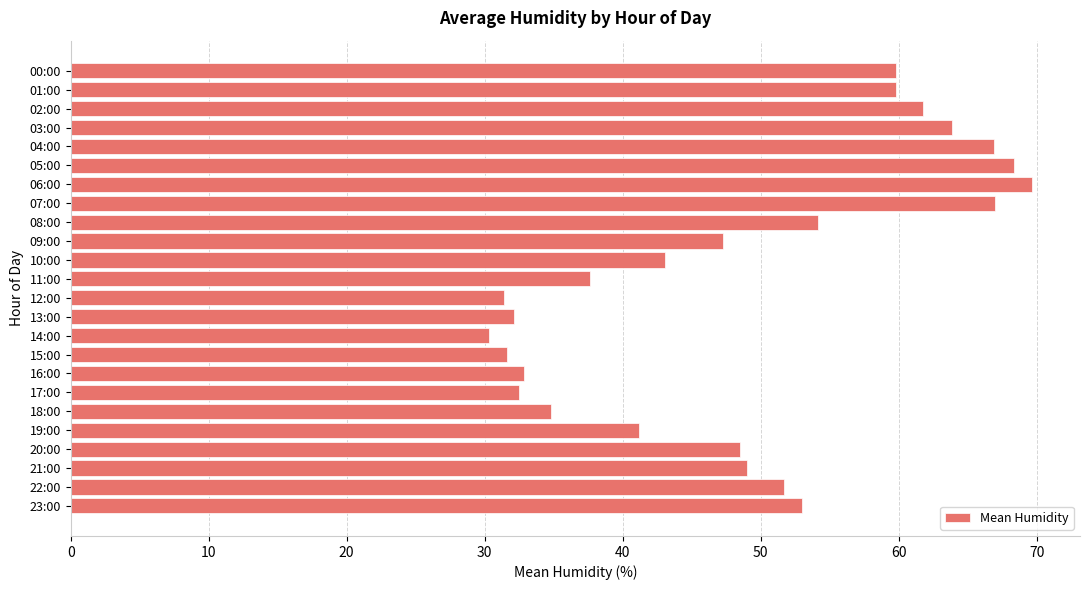

Does the chart contain any negative values?

No